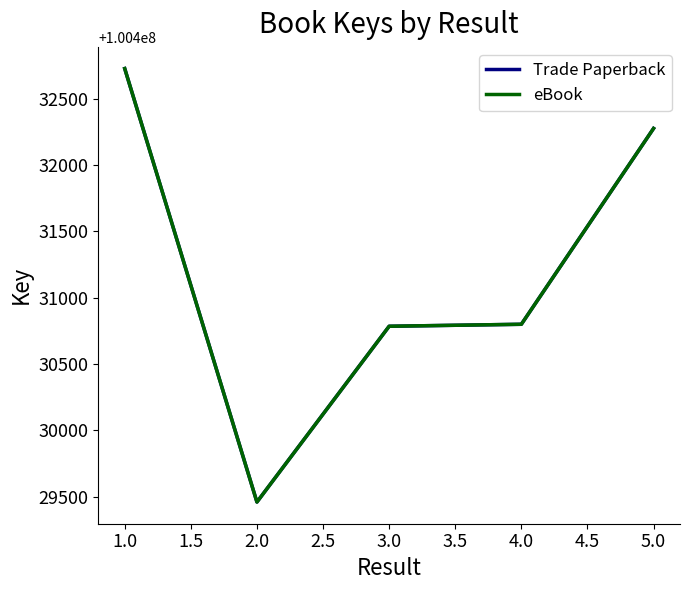

Is this an area chart (filled region under the line)?

No